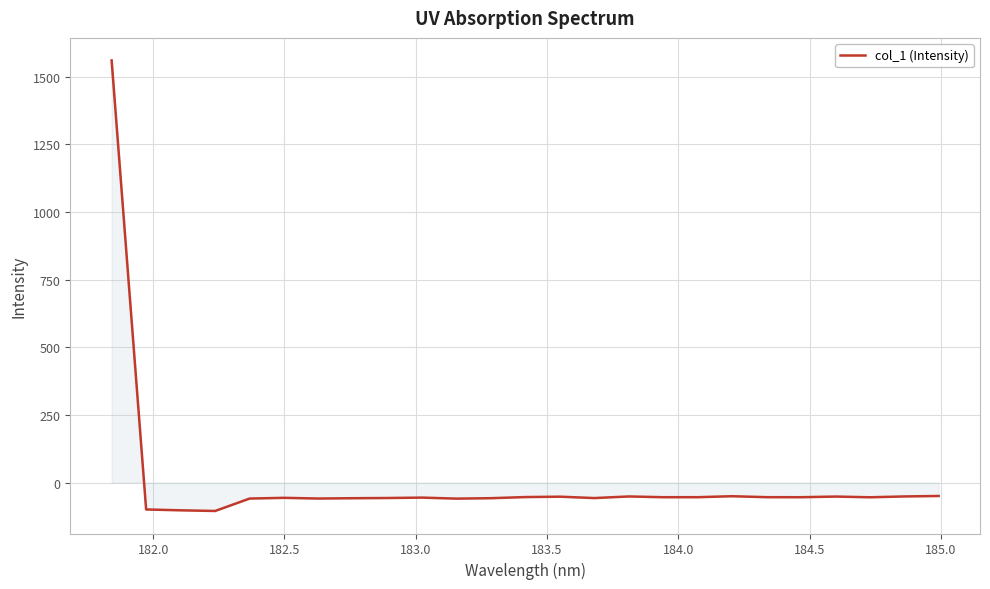

What is the difference between the maximum and minimum values?

1664.8